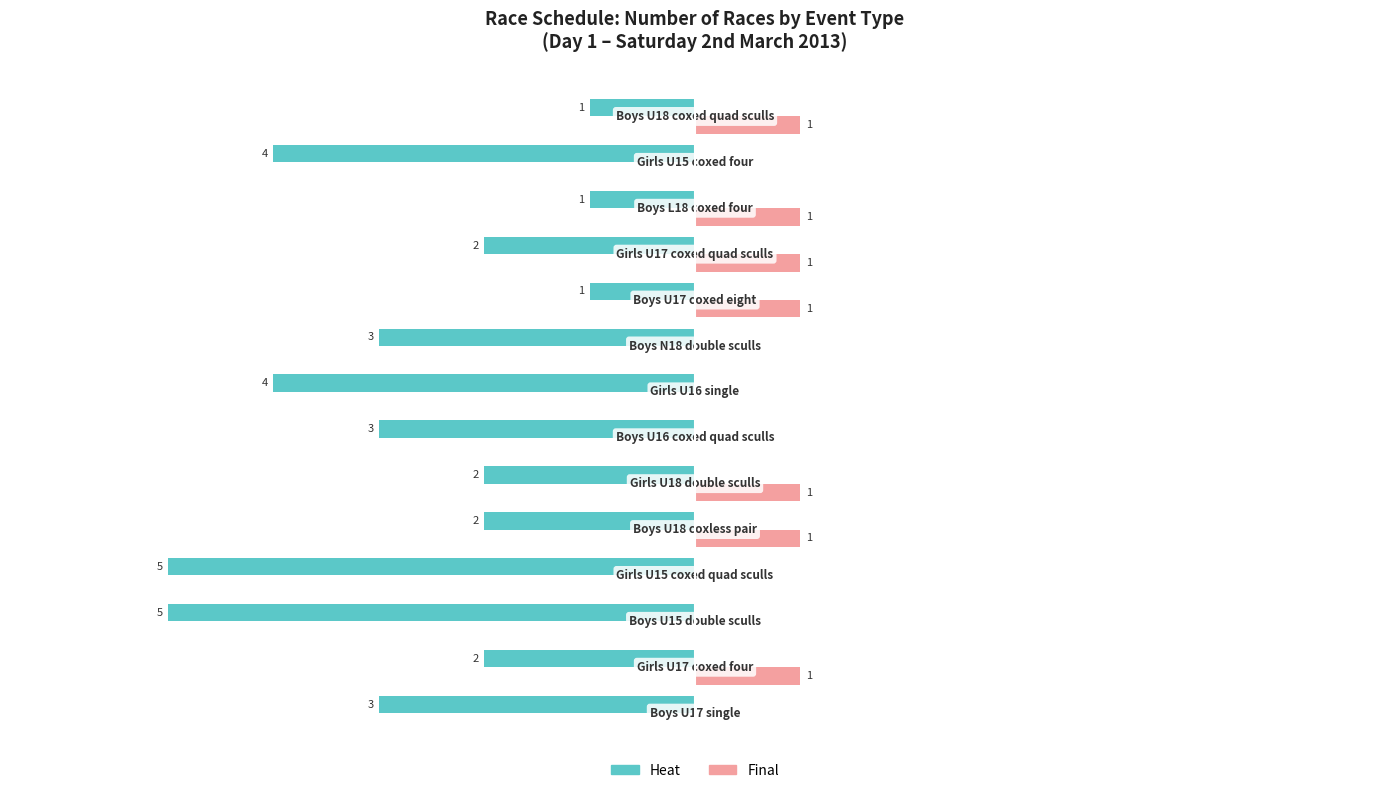

What are all the series names shown in the legend?

Heat, Final